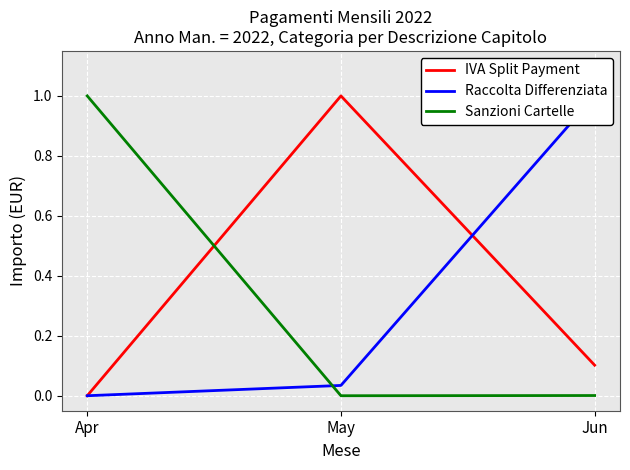

What are all the series names shown in the legend?

IVA Split Payment, Raccolta Differenziata, Sanzioni Cartelle